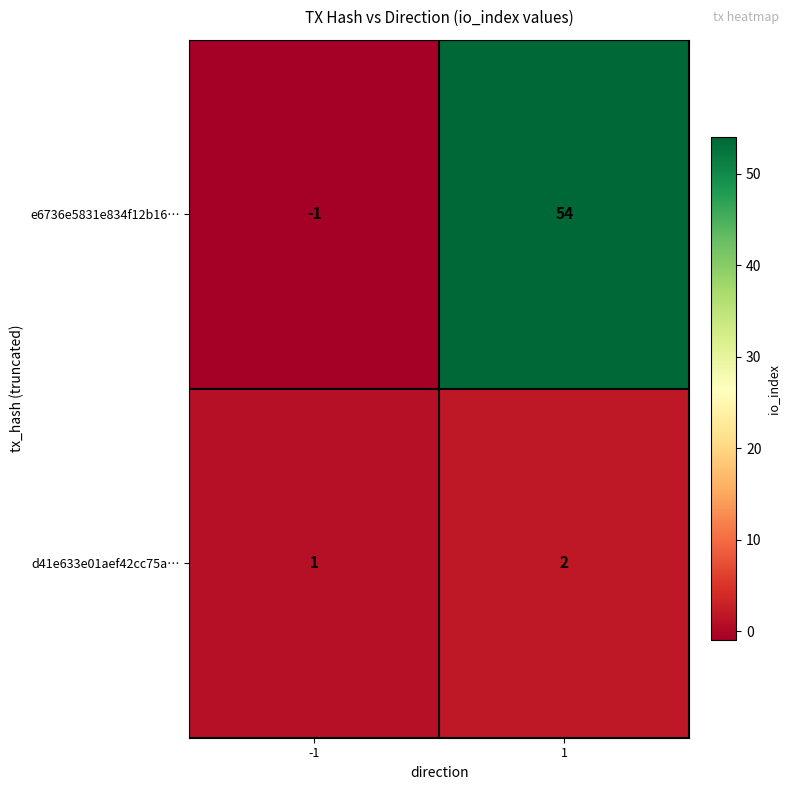

What is the total value across all series at 1?

56